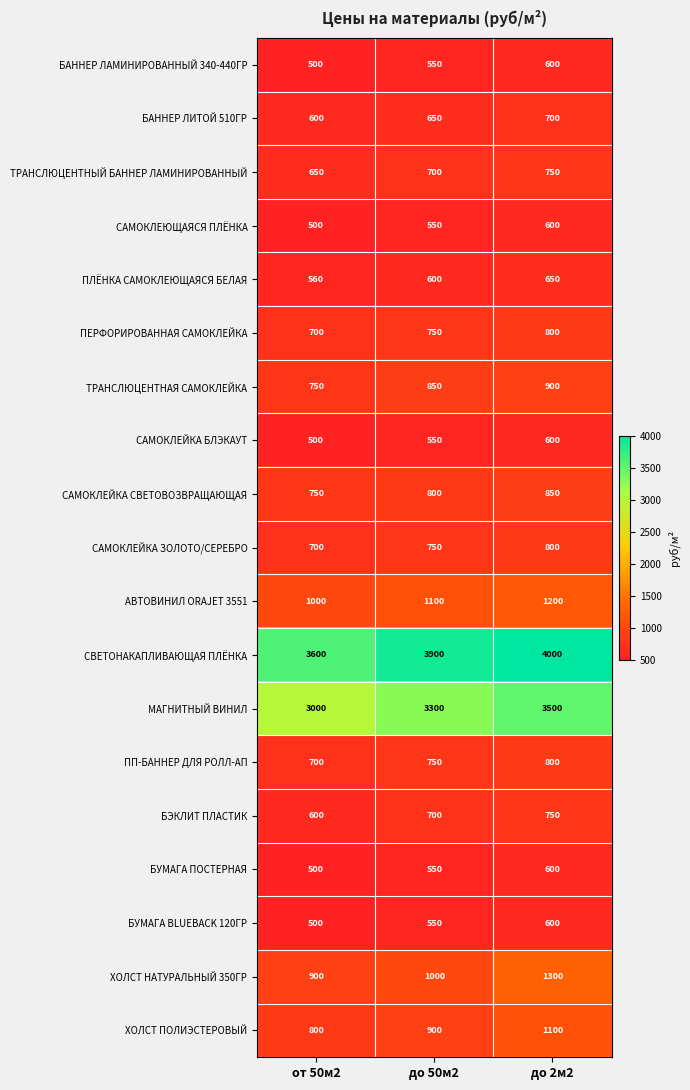

What is the total value across all series at от 50м2?

17810